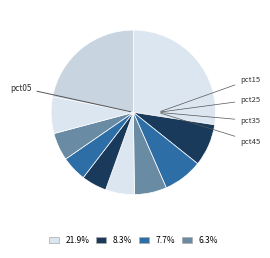

How many slices are in this pie chart?

10